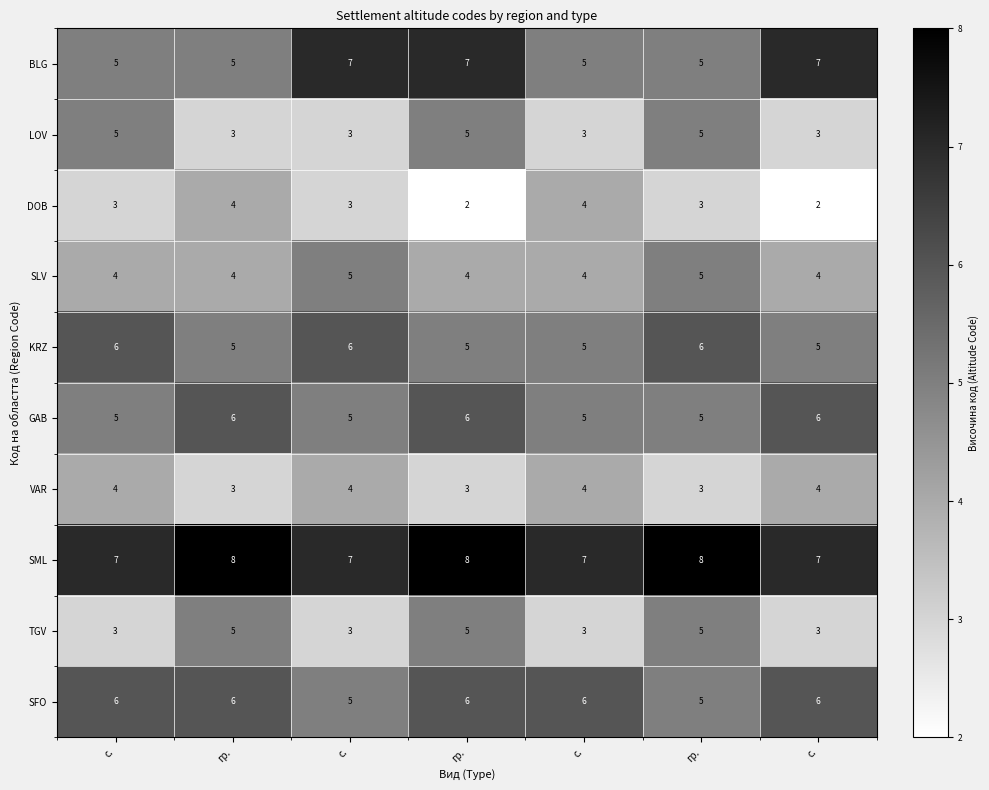

Count the number of categories in the chart.

7